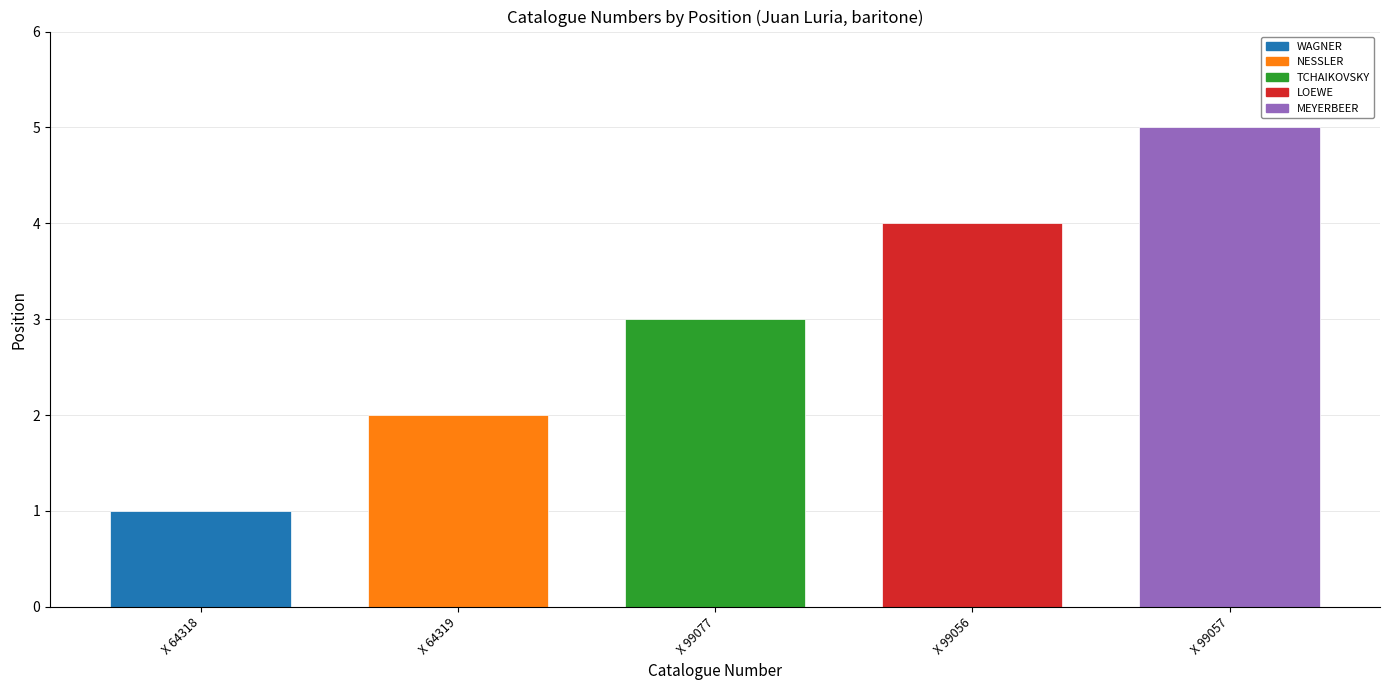

What is the change in value from X 64319 to X 99056?

+2